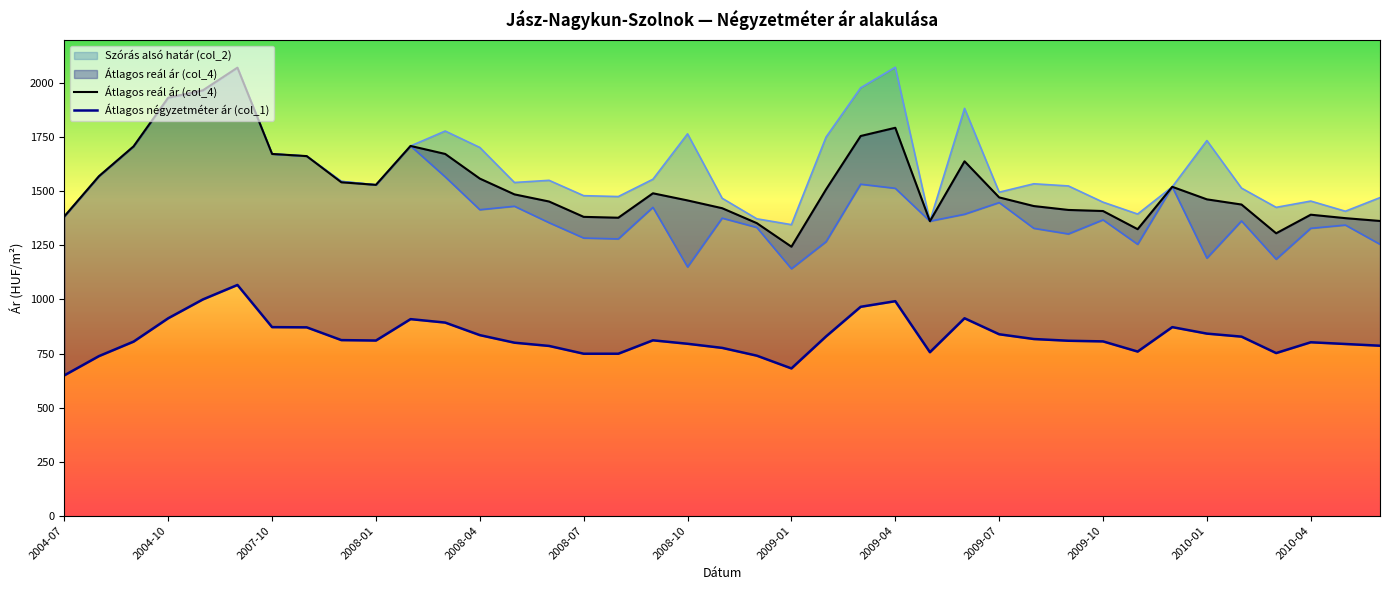

How many interior local valleys does the Átlagos reál ár (col_4) series have?

6